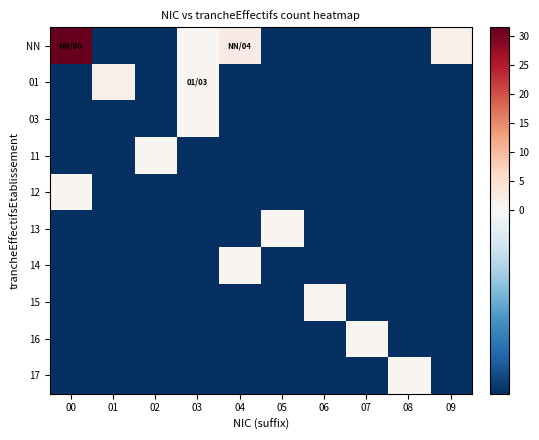

How many distinct data groups are displayed?

10